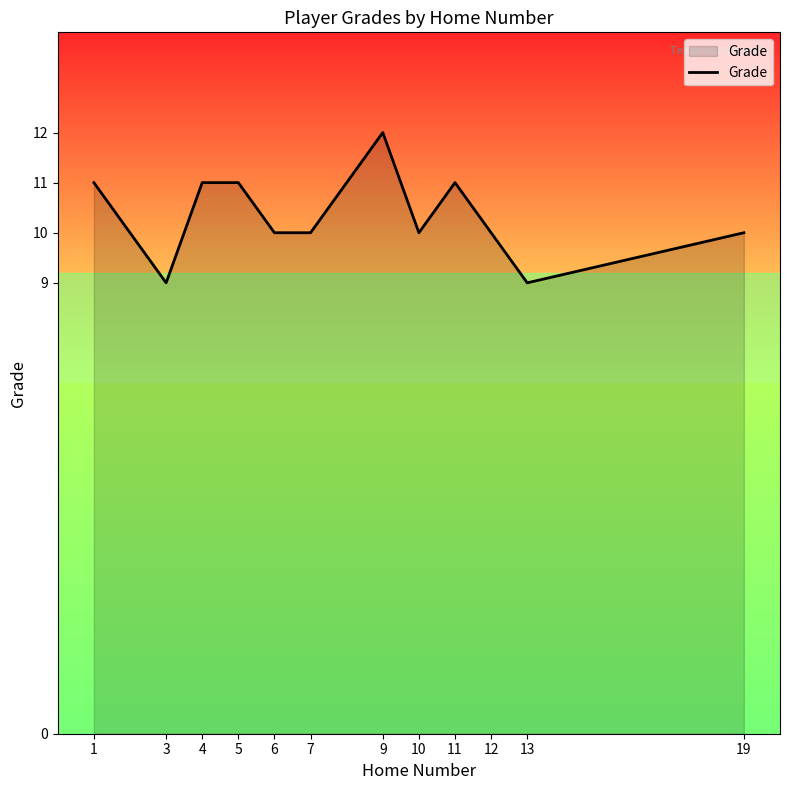

Reading left to right, transcribe all the data shown in this chart.

1=11	3=9	4=11	5=11	6=10	7=10	9=12	10=10	11=11	12=10	13=9	19=10